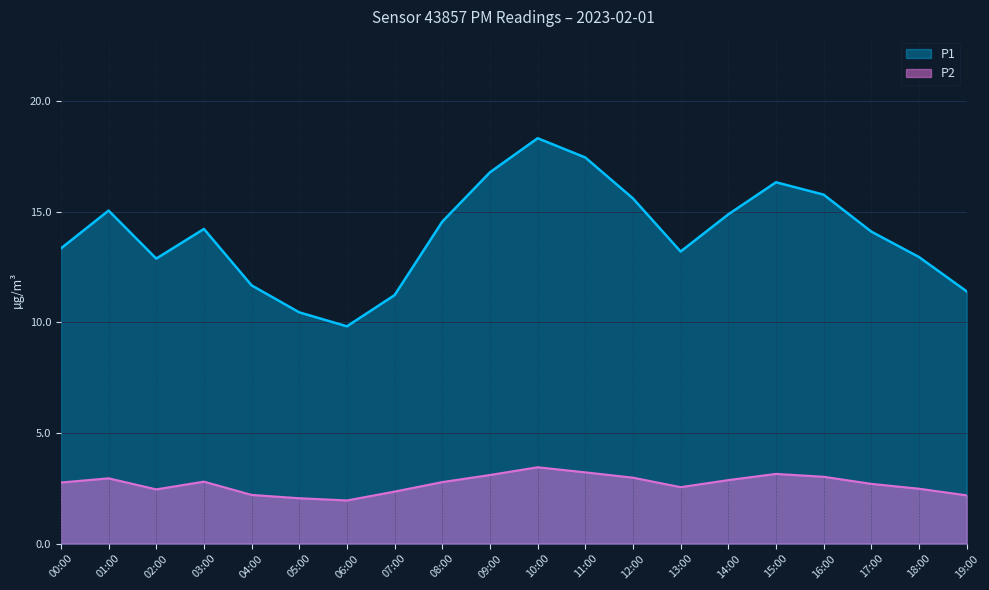

What value does the P1 series have at 14:00?

14.9